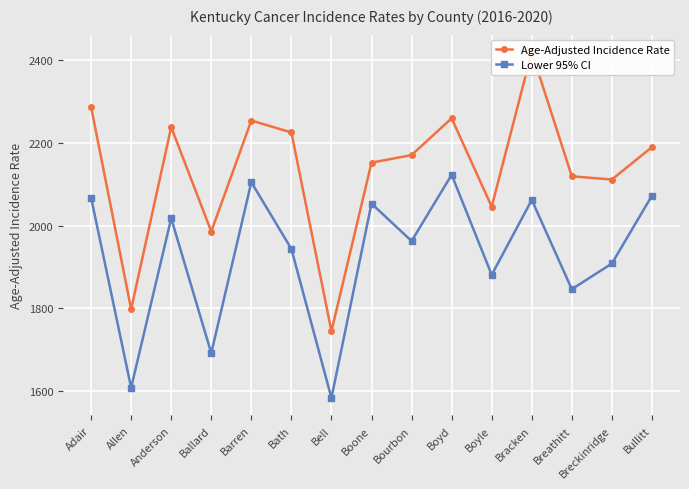

True or false: Age-Adjusted Incidence Rate and Lower 95% CI cross at least once.

False